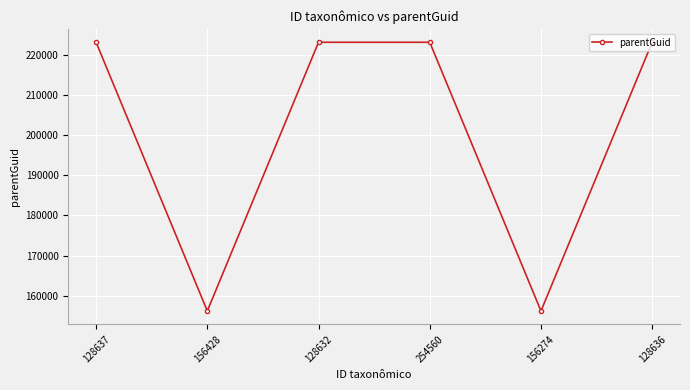

Reading left to right, list all the values displayed in this chart.

223054	156272	223054	223054	156272	223054